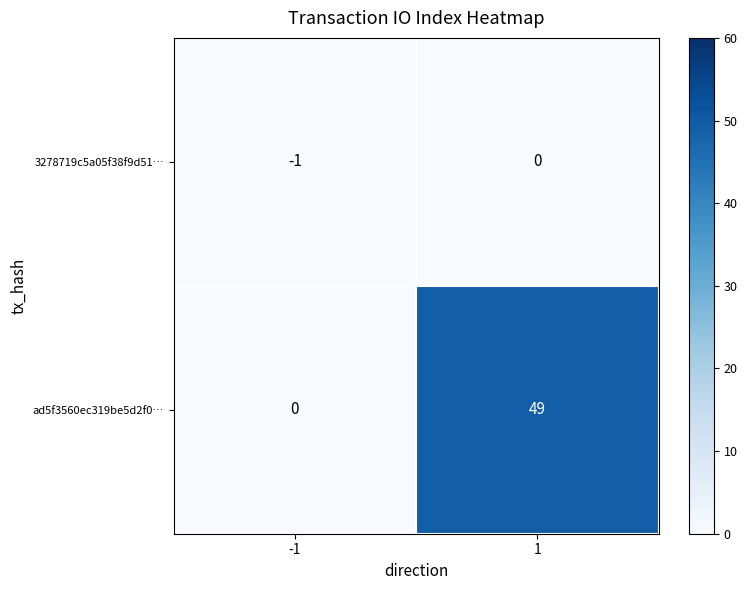

Which series has the largest total across all categories?

ad5f3560ec319be5d2f0…